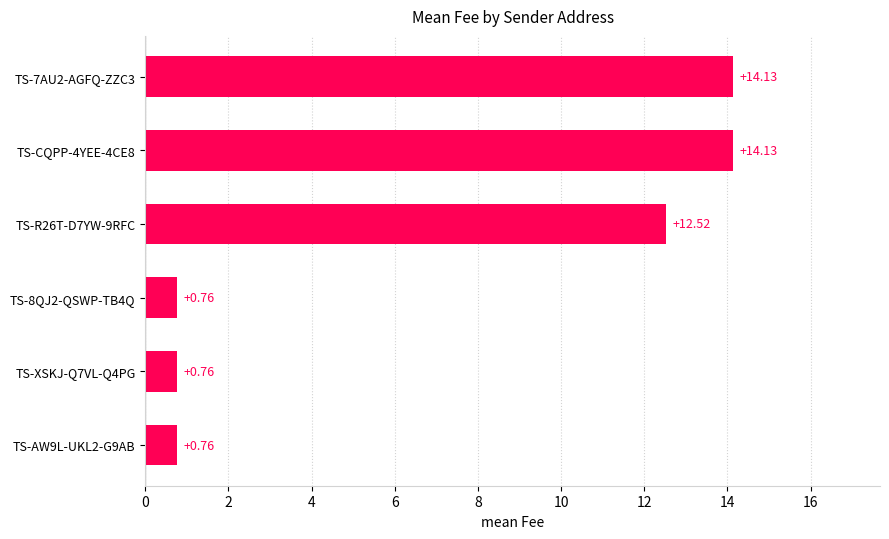

How many data points are above 12?

3